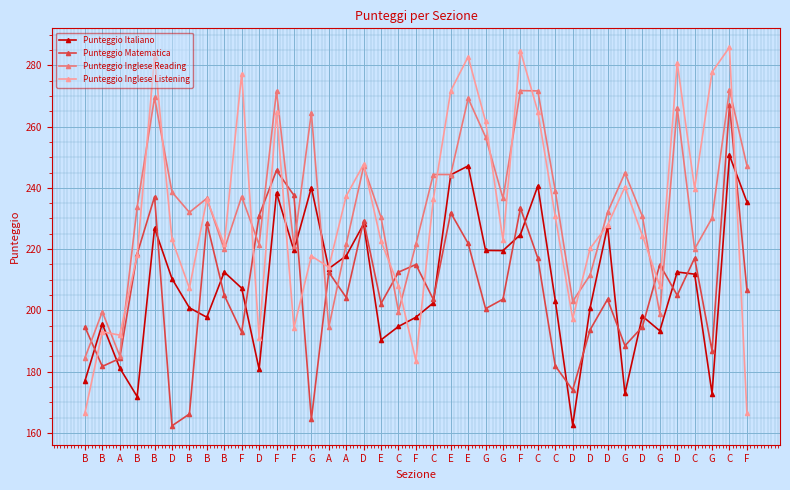

The value of Punteggio Inglese Reading at F is 65.2. True or false?

False